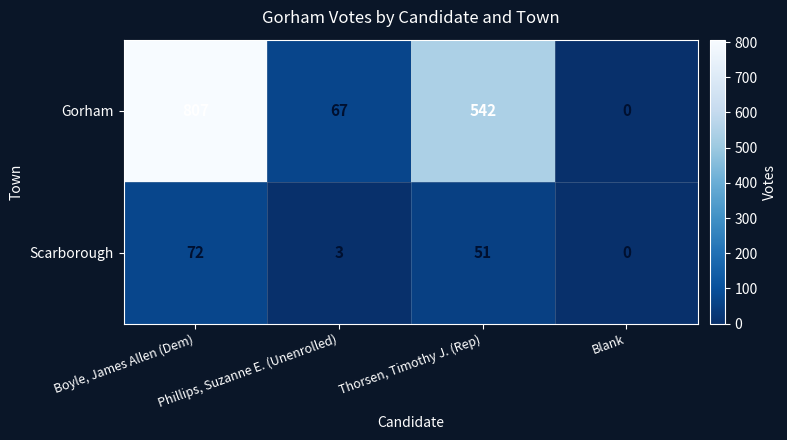

Which series has the largest range (max minus min)?

Gorham